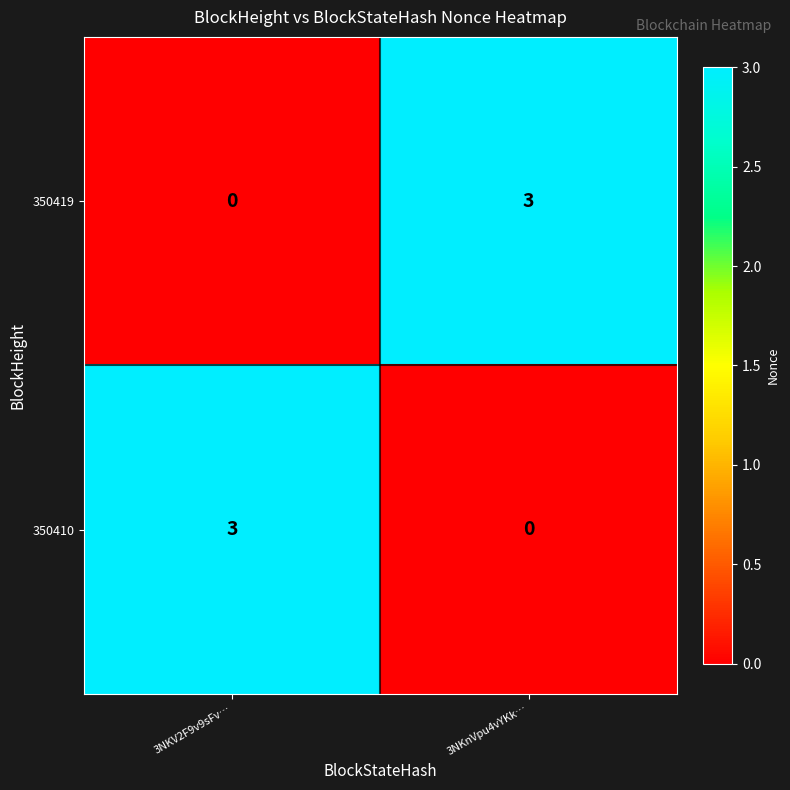

The value of 350419 at 3NKnVpu4vYKk… is 2. True or false?

False